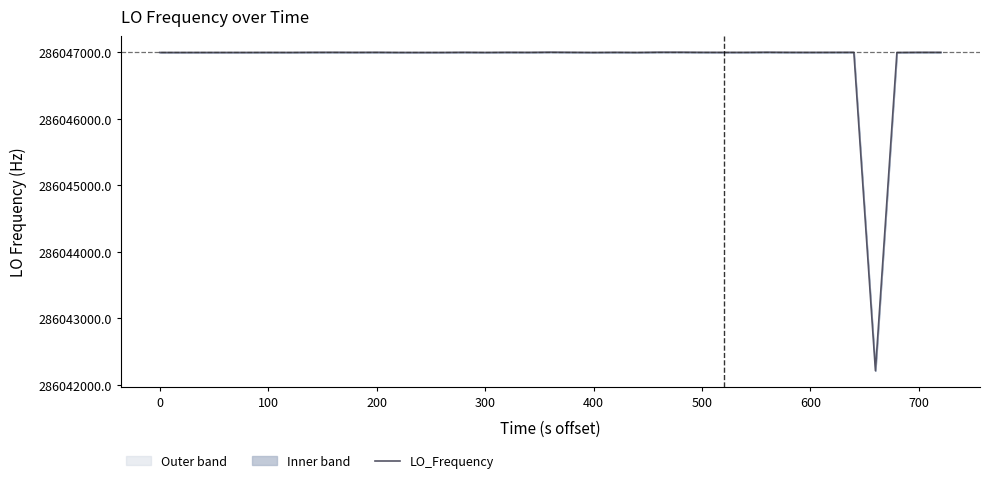

Count the number of data series in this chart.

1